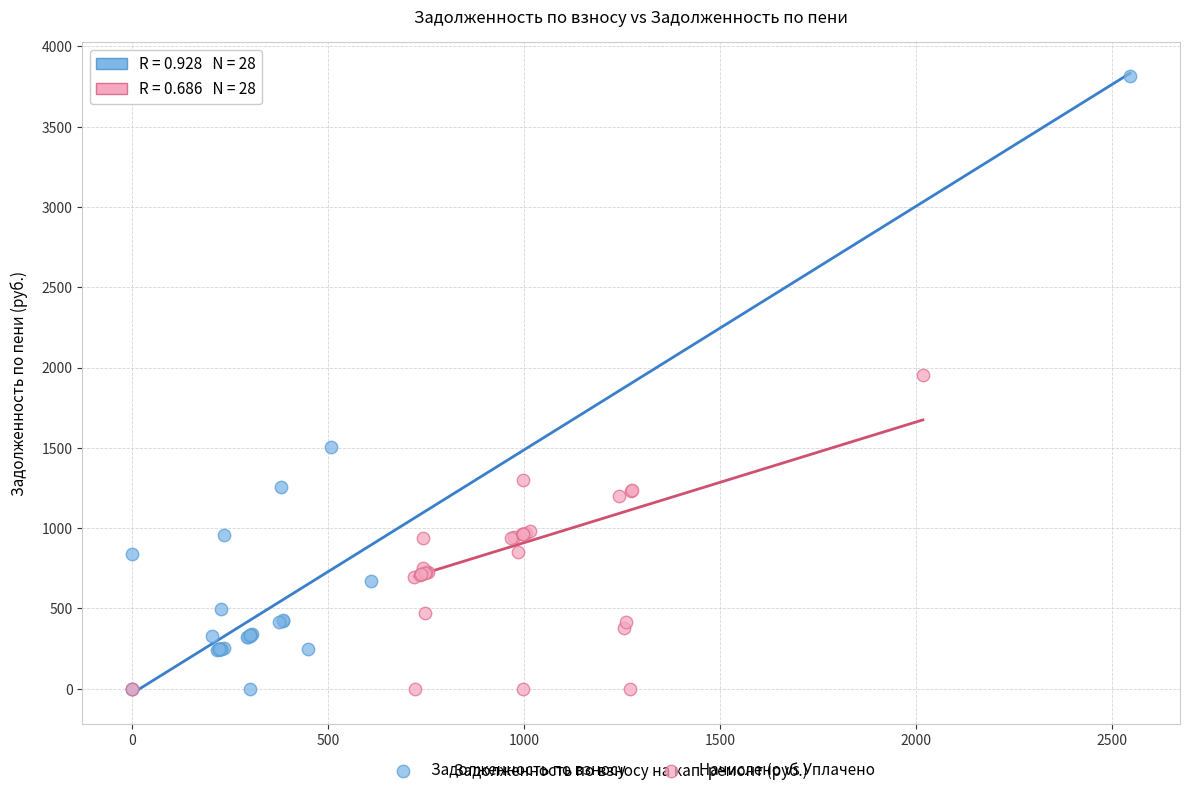

Which series has the widest spread of Y values?

Задолженность по взносу